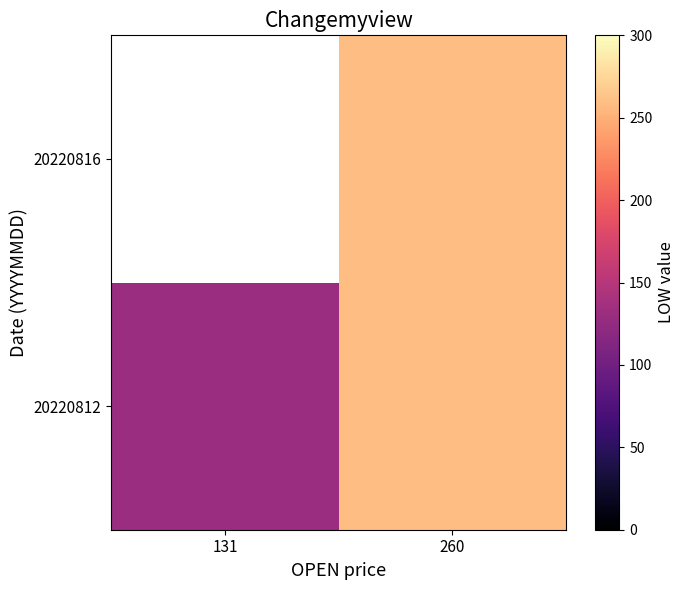

Rank the series at 260 from highest to lowest value.

20220812, 20220816